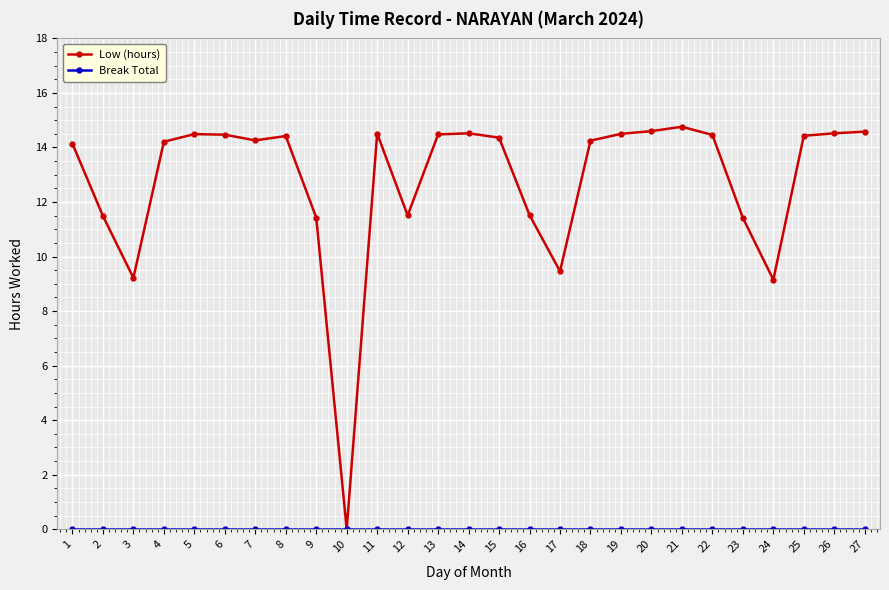

What is the value of the Low (hours) point at the 25th from the left?

14.4